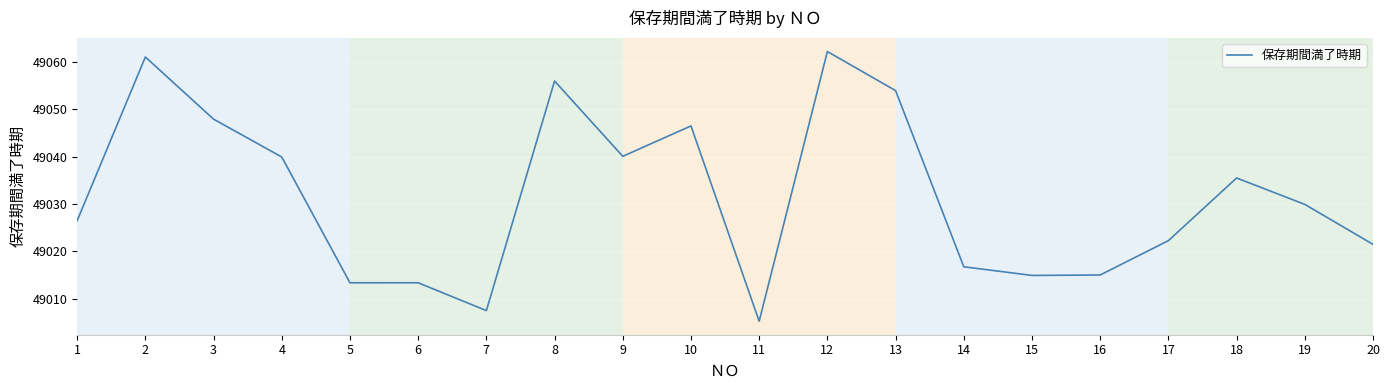

Is this an area chart (filled region under the line)?

No